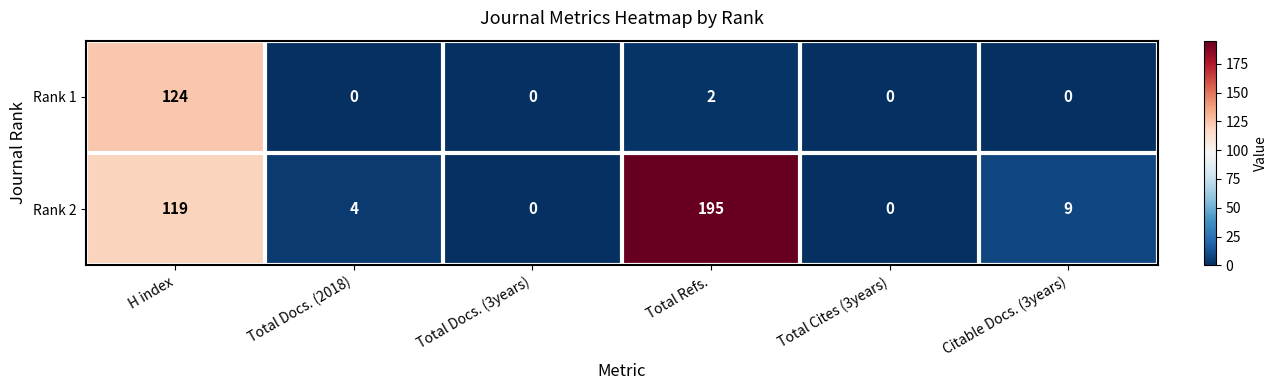

How many values in Rank 1 are above zero?

2